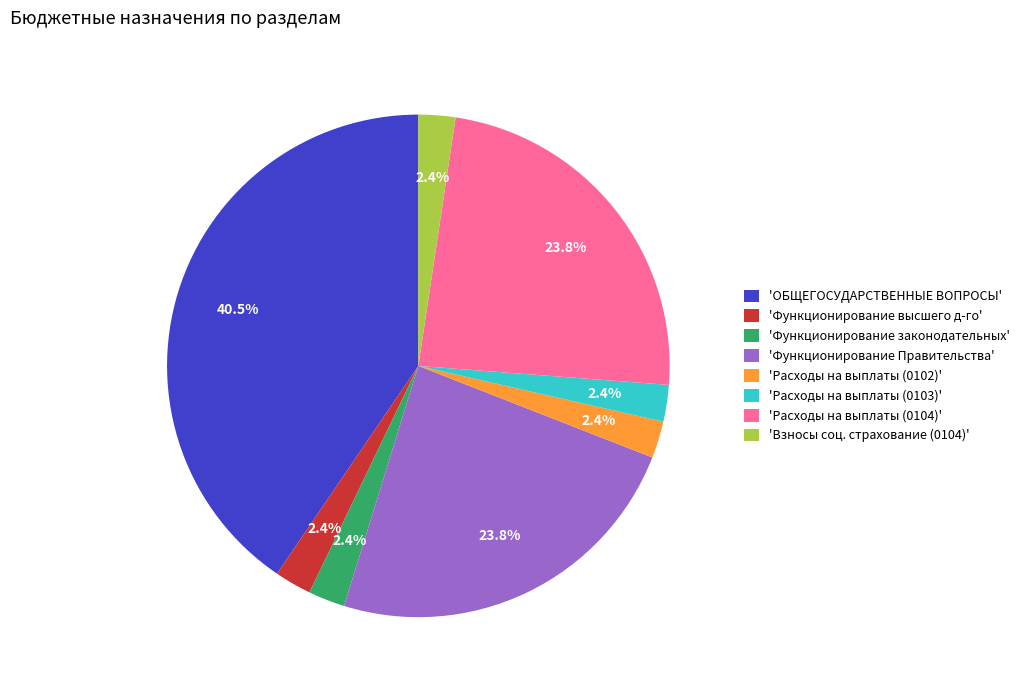

How many segments does this pie chart have?

8